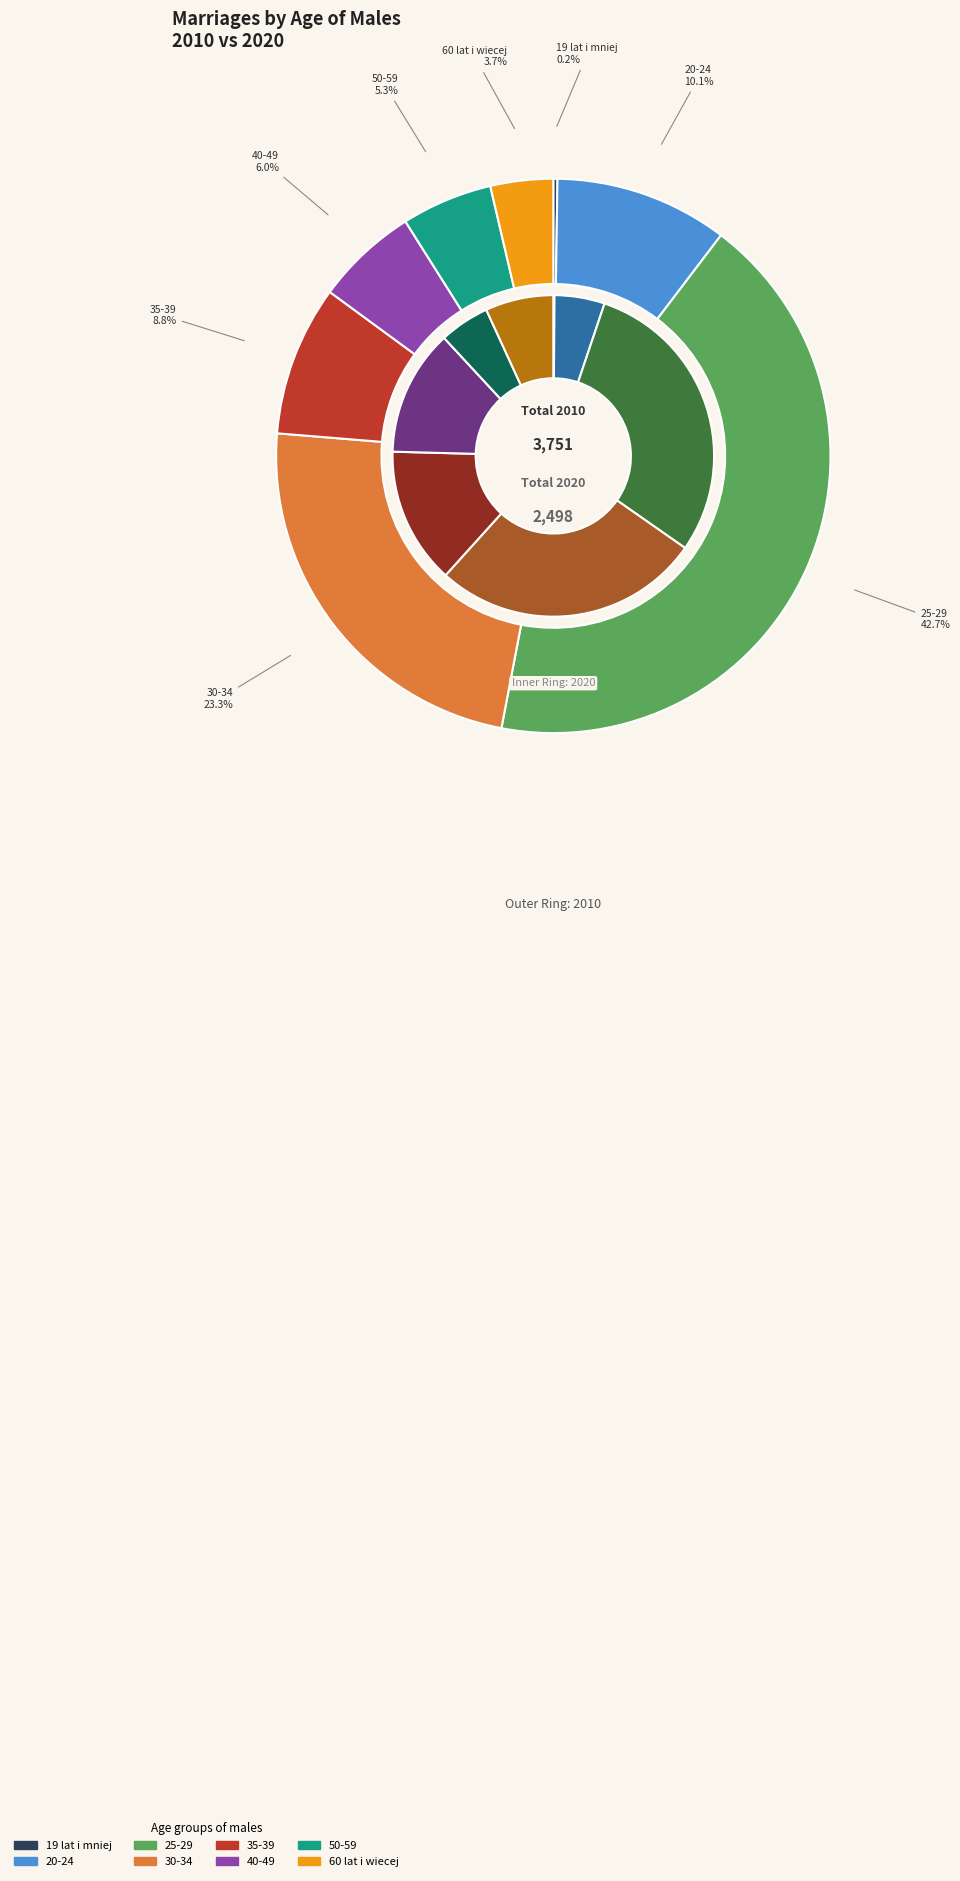

To the nearest percent, what is the average slice percentage?

12%